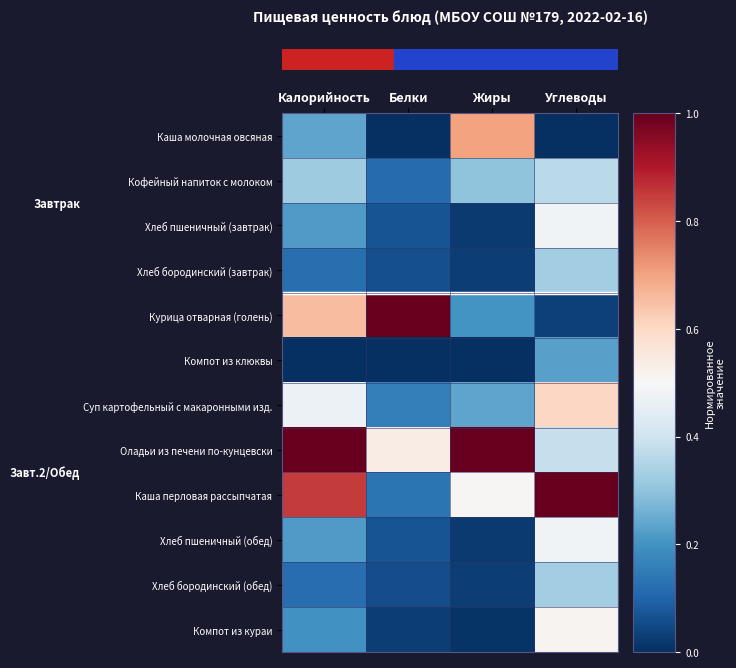

Which label corresponds to the largest value in the chart?

Белки